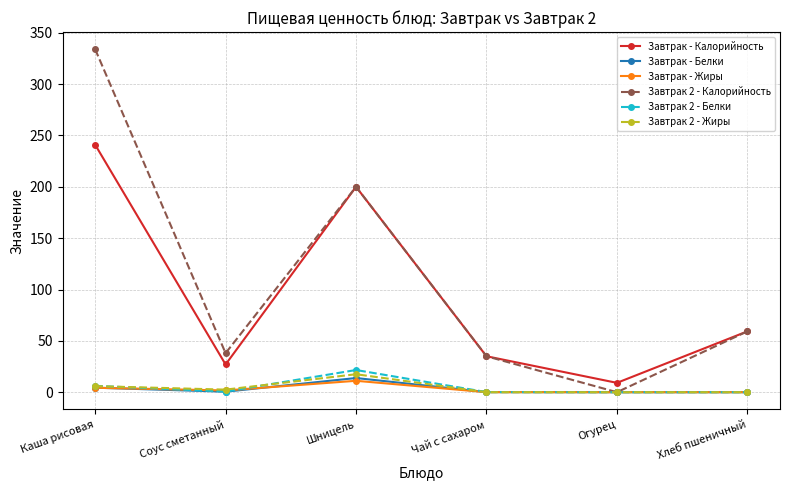

What are all the series names shown in the legend?

Завтрак - Калорийность, Завтрак - Белки, Завтрак - Жиры, Завтрак 2 - Калорийность, Завтрак 2 - Белки, Завтрак 2 - Жиры